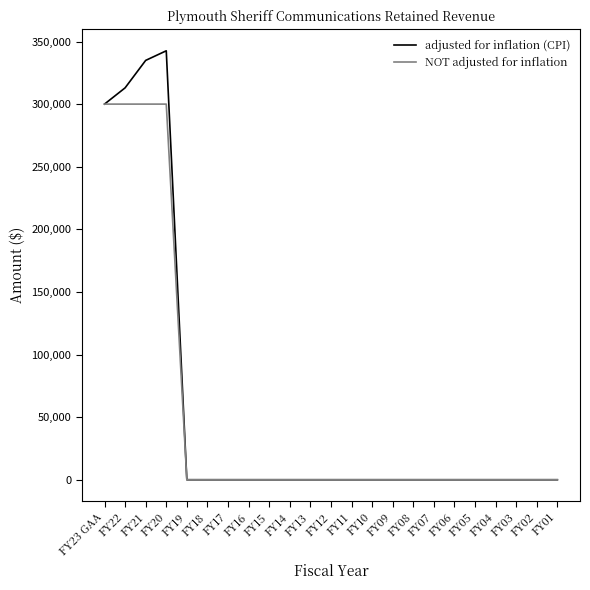

Is it true that adjusted for inflation (CPI) equals 232835 at FY07?

False